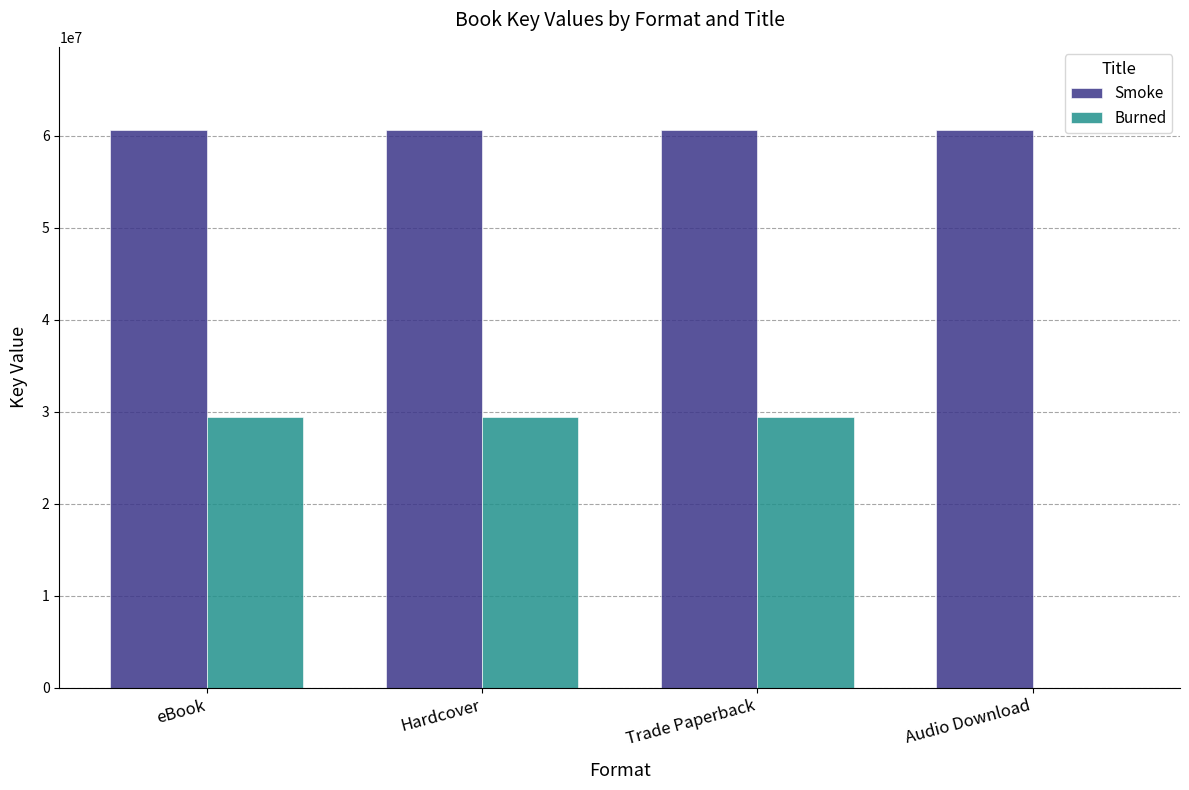

What is the average value of the Smoke series?

60593849